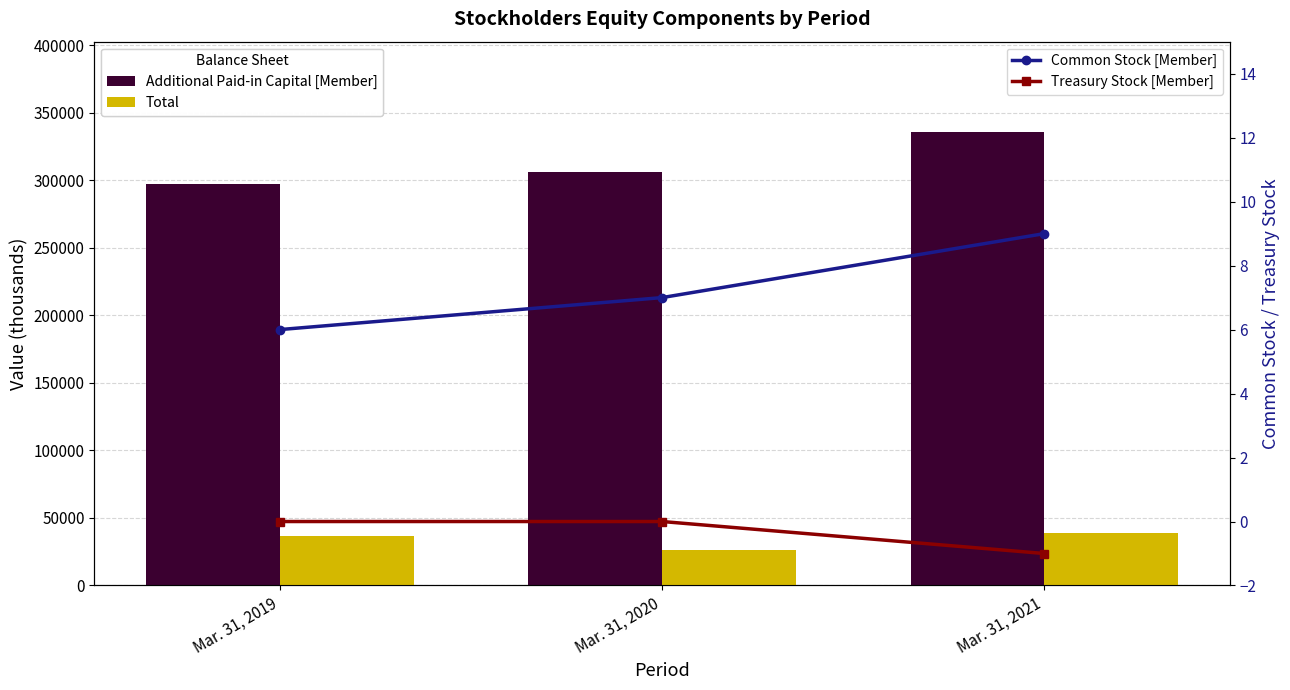

Reading left to right, list all the values displayed in this chart.

Additional Paid-in Capital [Member]: 297047	306089	335479
Total: 36298	26631	39196
Common Stock [Member]: 6	7	9
Treasury Stock [Member]: 0	0	-1